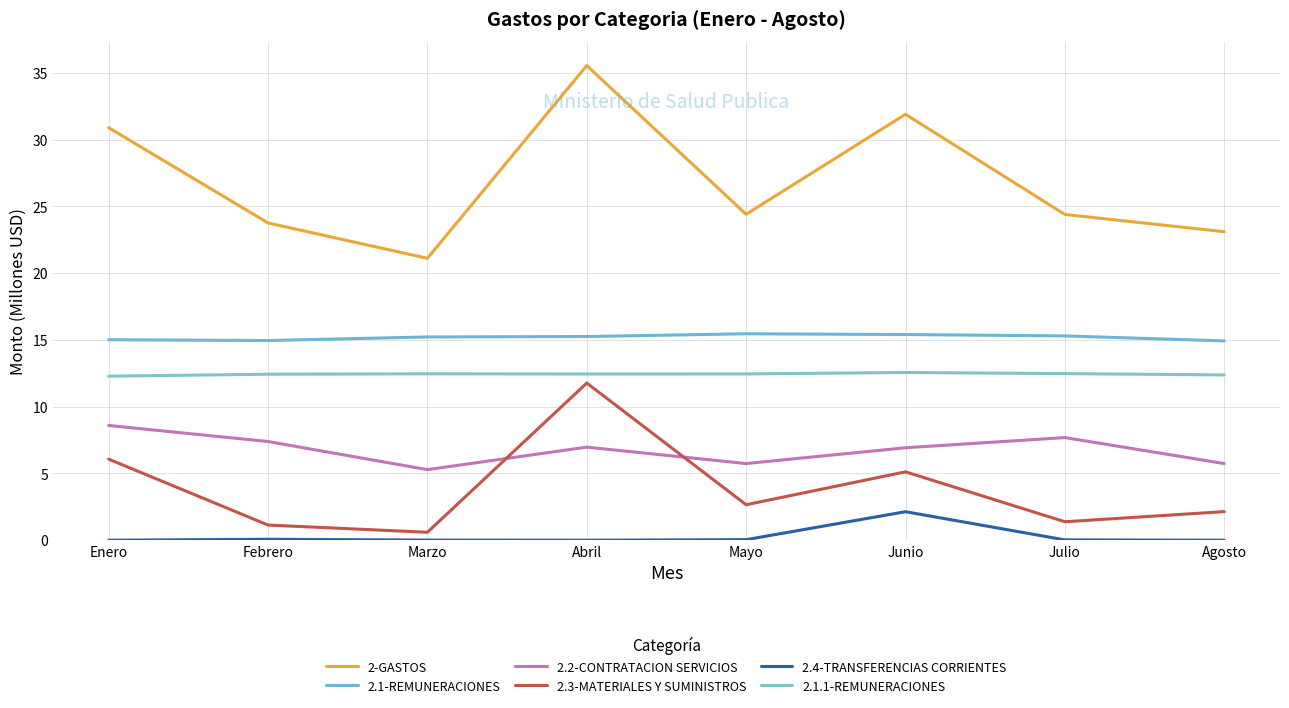

Read the 2.2-CONTRATACION SERVICIOS value at Enero.

8.6